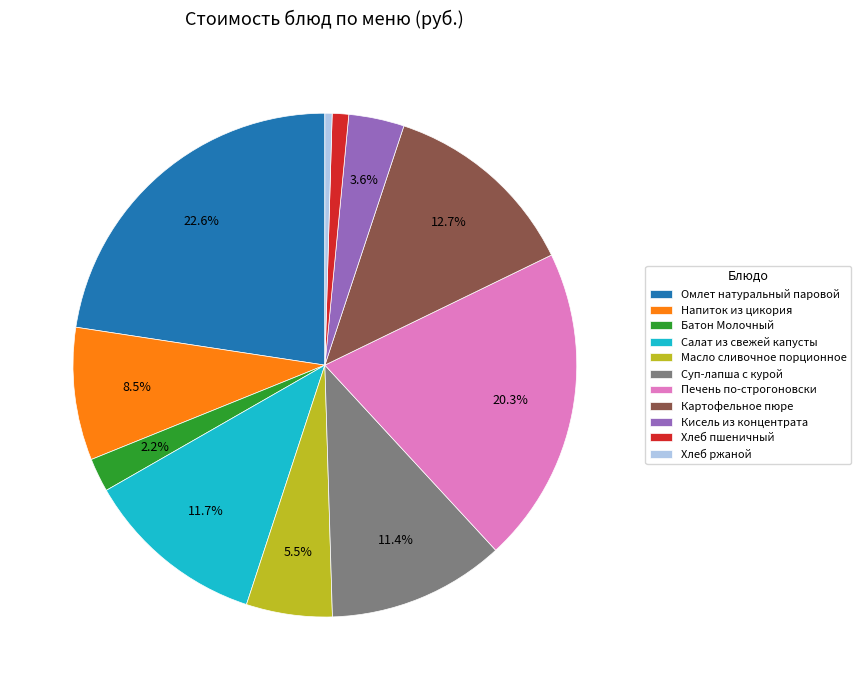

How many segments does this pie chart have?

11